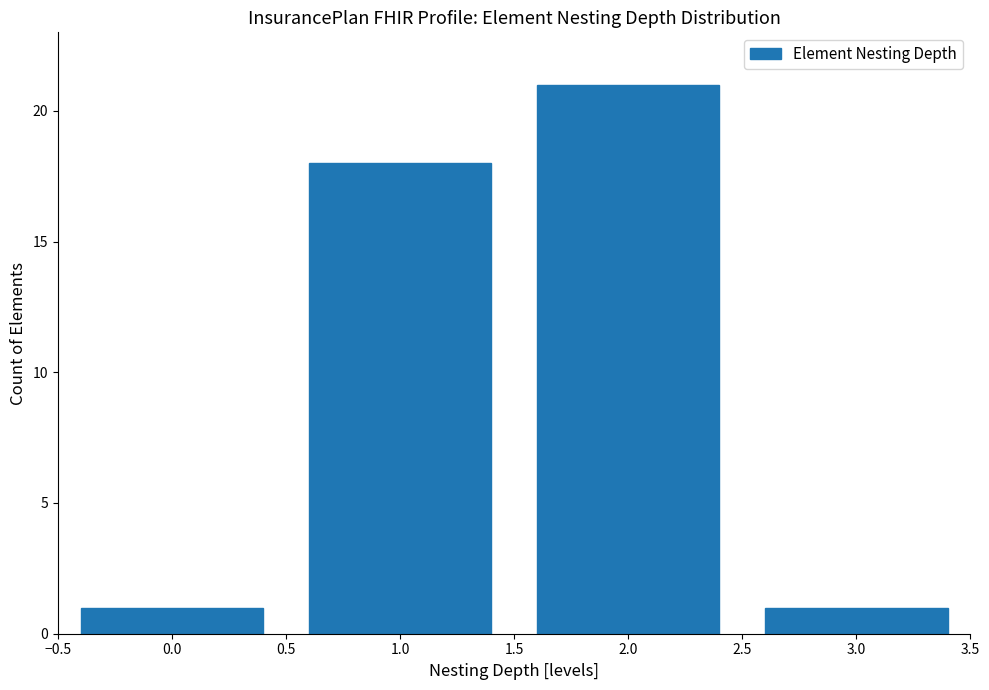

Reading right to left, extract all data points from this chart.

3.0=1	2.0=21	1.0=18	0.0=1